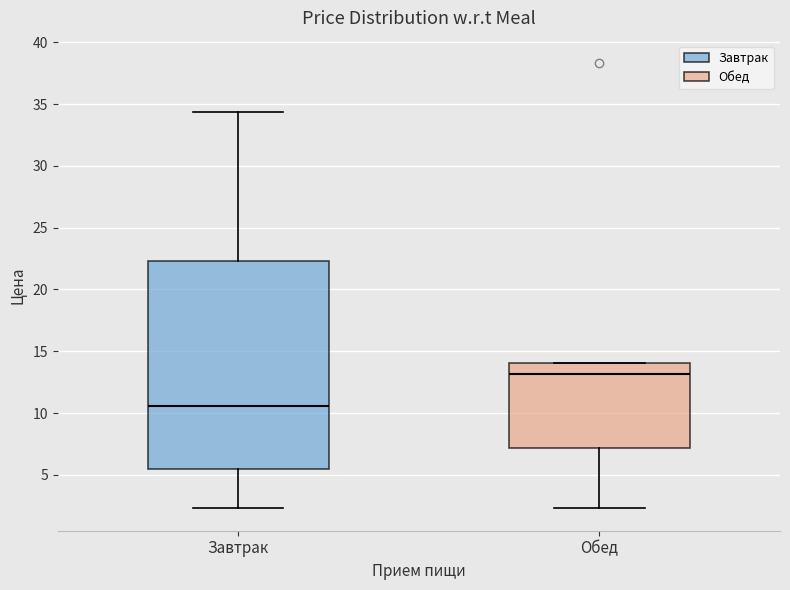

Reading left to right, read every box against the y-axis: the position of its median line, the range the box covers, and the ends of its whiskers. The values are not printed on the chart, so give them approximately, as read against the axis.

Завтрак: median 10.5, box 5.5 to 22.5, whiskers 2.5 to 34.5
Обед: median 13.0, box 7.0 to 14.0, whiskers 2.5 to 14.0